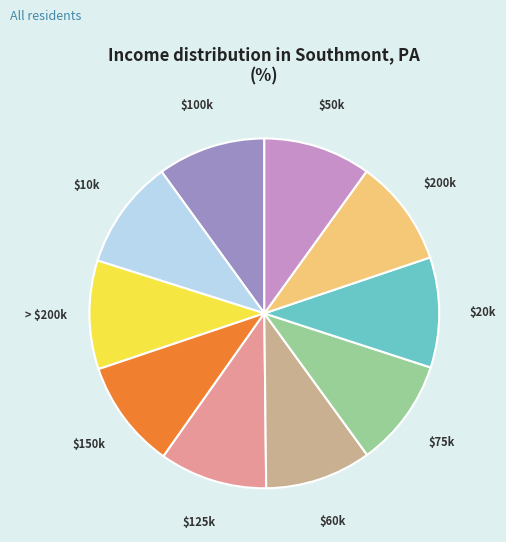

Does any single category account for the majority?

No